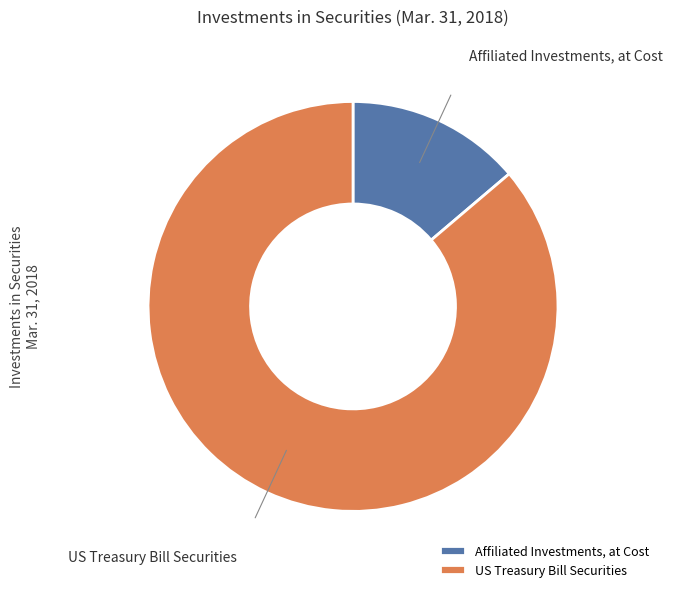

True or false: Affiliated Investments, at Cost accounts for 14% of the total.

True